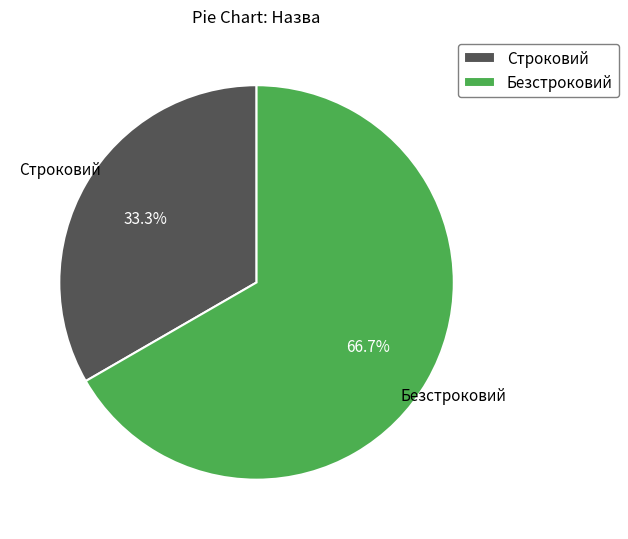

Rank the categories by value from highest to lowest.

Безстроковий, Строковий